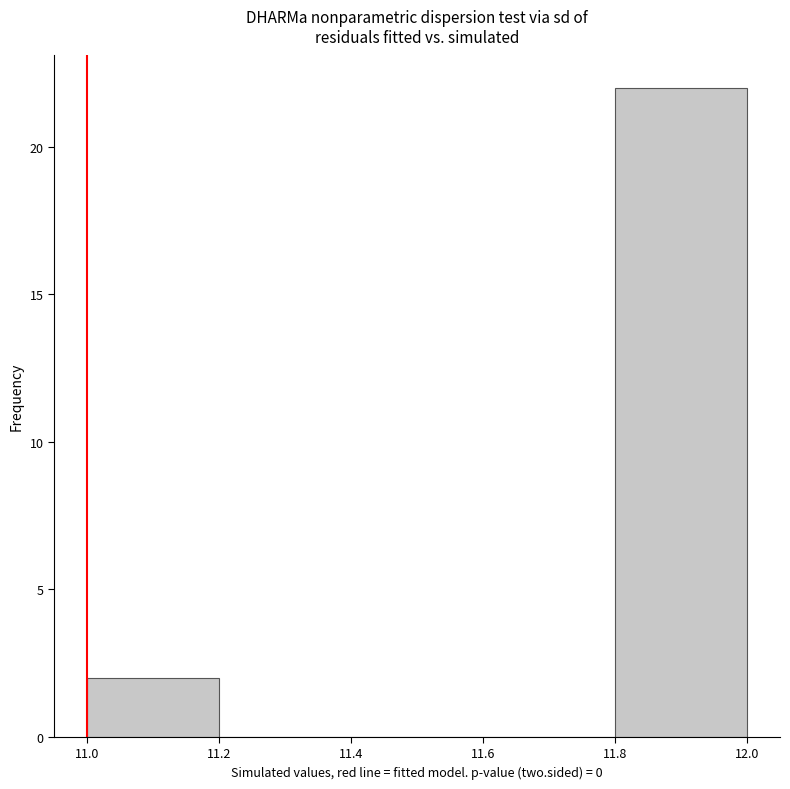

Over which range of the x-axis is the bar tallest?

11.8 to 12.0